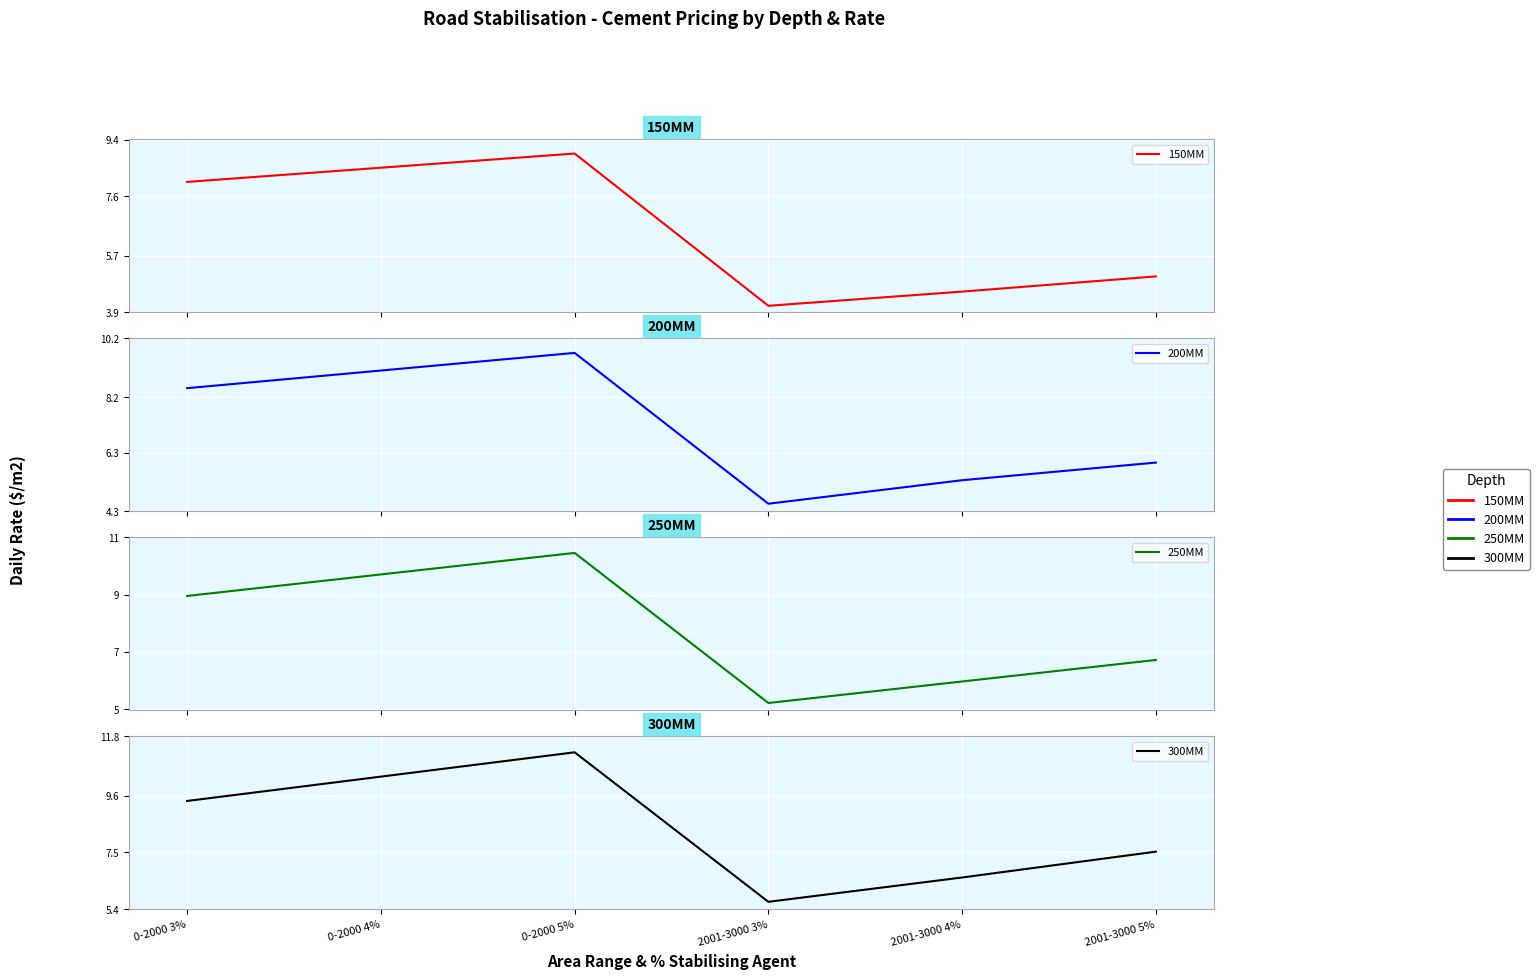

Reading right to left, list all the values displayed in this chart.

150MM: 2001-3000 5%=5.0	2001-3000 4%=4.6	2001-3000 3%=4.1	0-2000 5%=9.0	0-2000 4%=8.5	0-2000 3%=8.1
200MM: 2001-3000 5%=6.0	2001-3000 4%=5.4	2001-3000 3%=4.6	0-2000 5%=9.7	0-2000 4%=9.1	0-2000 3%=8.5
250MM: 2001-3000 5%=6.7	2001-3000 4%=6.0	2001-3000 3%=5.2	0-2000 5%=10.5	0-2000 4%=9.7	0-2000 3%=9.0
300MM: 2001-3000 5%=7.5	2001-3000 4%=6.6	2001-3000 3%=5.7	0-2000 5%=11.2	0-2000 4%=10.3	0-2000 3%=9.4